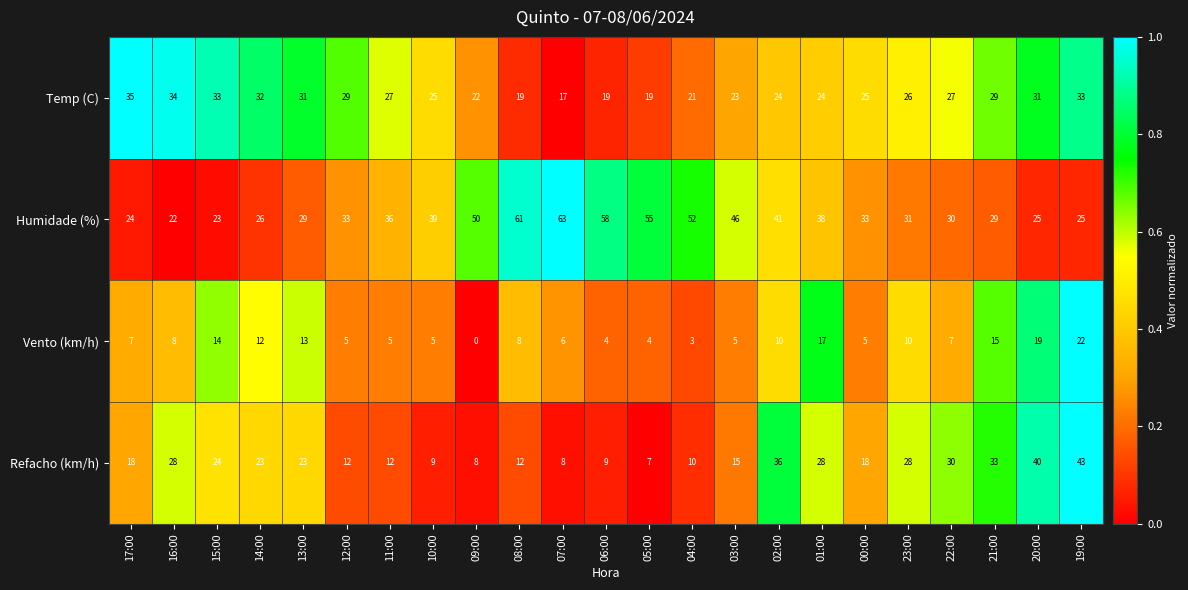

What is the spread (max minus min) of values at 10:00?

34